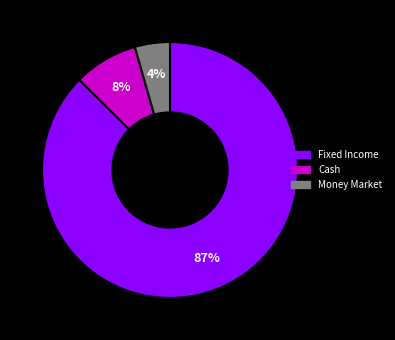

Does any single category account for the majority?

Yes